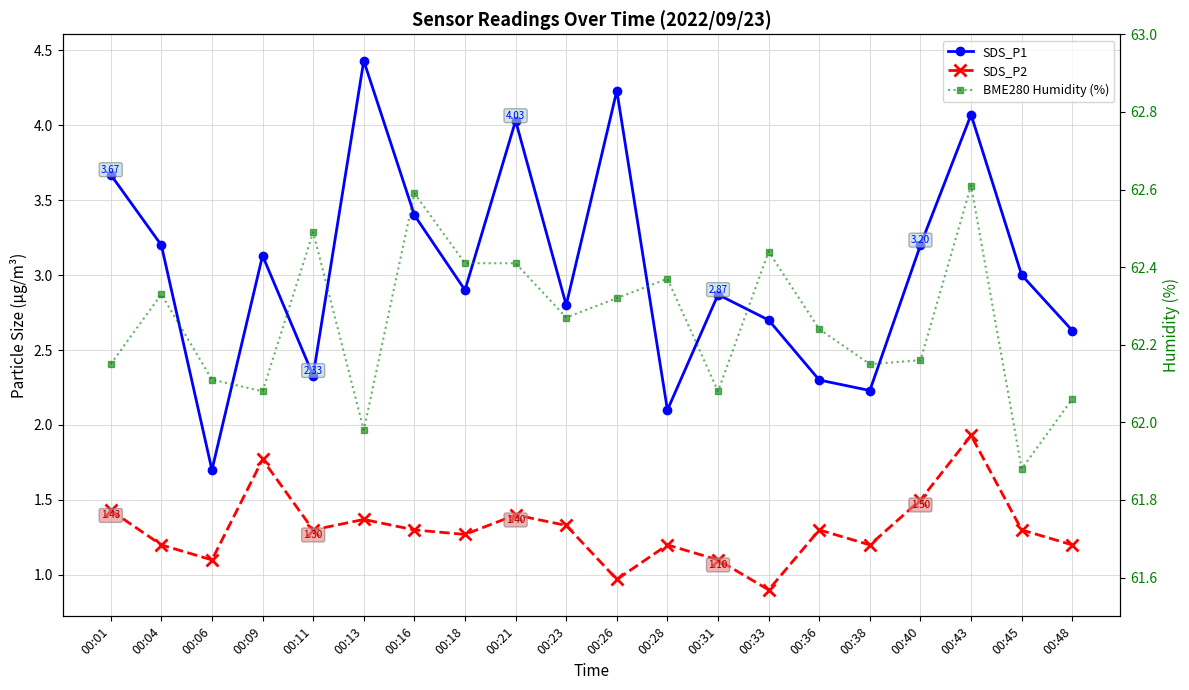

Which series has the widest spread of values?

SDS_P1